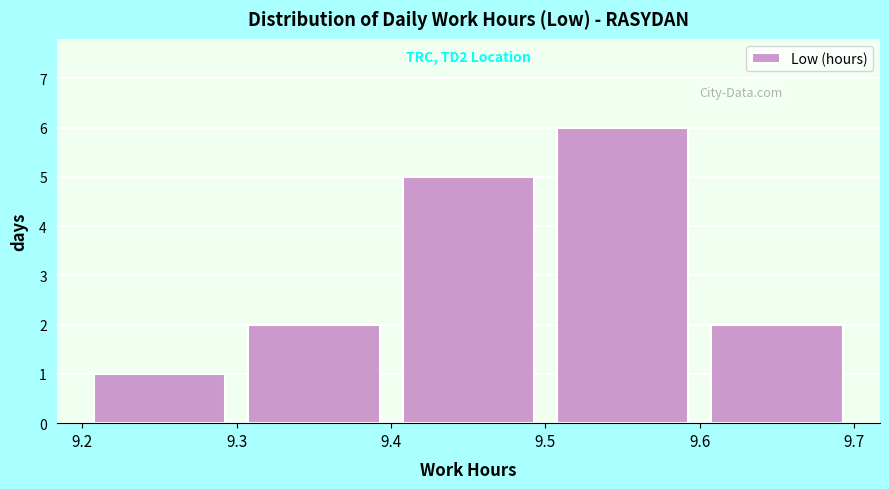

Which range on the x-axis has the tallest bar?

9.5 to 9.6